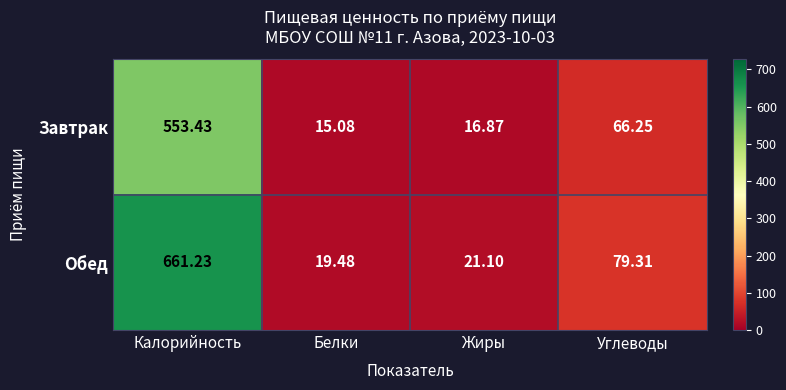

Between Калорийность and Углеводы, which series saw the biggest shift?

Обед